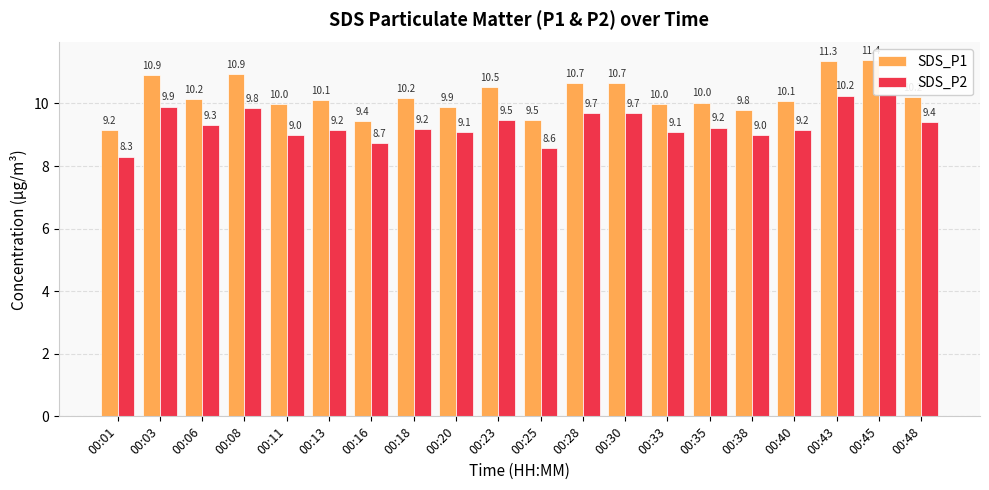

Which series has the largest total across all categories?

SDS_P1